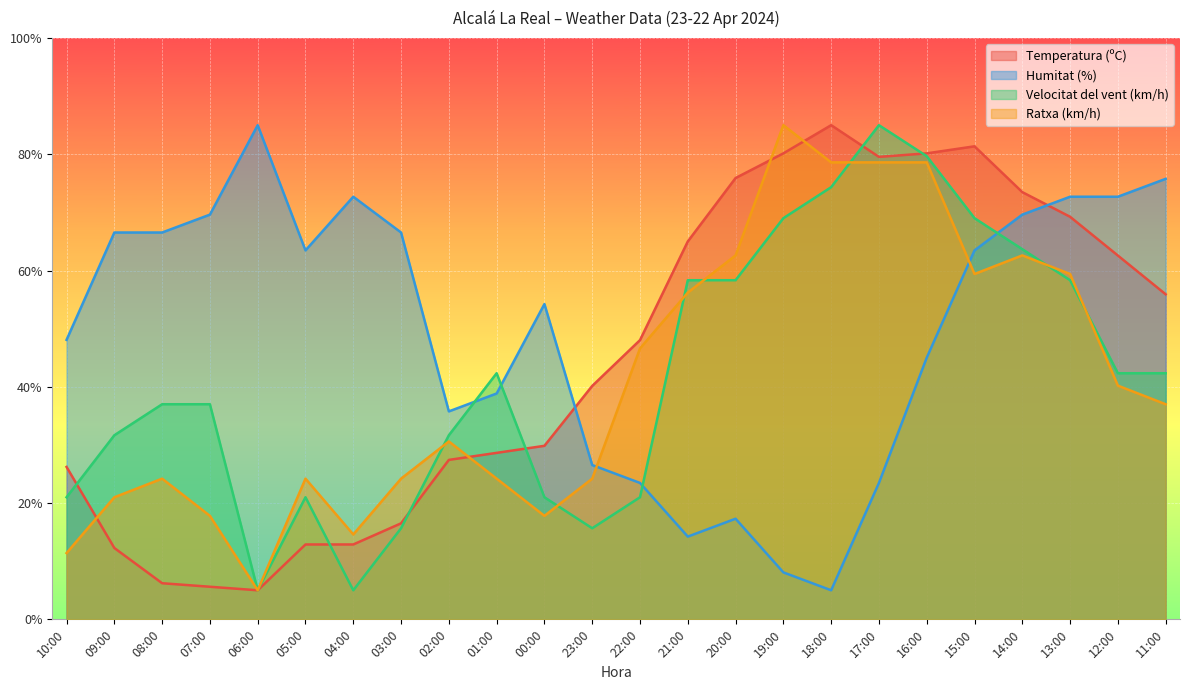

Reading left to right, extract all data points from this chart.

Temperatura (ºC): 10:00=26.2	09:00=12.3	08:00=6.2	07:00=5.6	06:00=5.0	05:00=12.9	04:00=12.9	03:00=16.5	02:00=27.4	01:00=28.6	00:00=29.8	23:00=40.2	22:00=48.0	21:00=65.0	20:00=75.9	19:00=80.2	18:00=85.0	17:00=79.5	16:00=80.2	15:00=81.4	14:00=73.5	13:00=69.2	12:00=62.6	11:00=55.9
Humitat (%): 10:00=48.1	09:00=66.5	08:00=66.5	07:00=69.6	06:00=85.0	05:00=63.5	04:00=72.7	03:00=66.5	02:00=35.8	01:00=38.8	00:00=54.2	23:00=26.5	22:00=23.5	21:00=14.2	20:00=17.3	19:00=8.1	18:00=5.0	17:00=23.5	16:00=45.0	15:00=63.5	14:00=69.6	13:00=72.7	12:00=72.7	11:00=75.8
Velocitat del vent (km/h): 10:00=21.0	09:00=31.7	08:00=37.0	07:00=37.0	06:00=5.0	05:00=21.0	04:00=5.0	03:00=15.7	02:00=31.7	01:00=42.3	00:00=21.0	23:00=15.7	22:00=21.0	21:00=58.3	20:00=58.3	19:00=69.0	18:00=74.3	17:00=85.0	16:00=79.7	15:00=69.0	14:00=63.7	13:00=58.3	12:00=42.3	11:00=42.3
Ratxa (km/h): 10:00=11.4	09:00=21.0	08:00=24.2	07:00=17.8	06:00=5.0	05:00=24.2	04:00=14.6	03:00=24.2	02:00=30.6	01:00=24.2	00:00=17.8	23:00=24.2	22:00=46.6	21:00=56.2	20:00=62.6	19:00=85.0	18:00=78.6	17:00=78.6	16:00=78.6	15:00=59.4	14:00=62.6	13:00=59.4	12:00=40.2	11:00=37.0